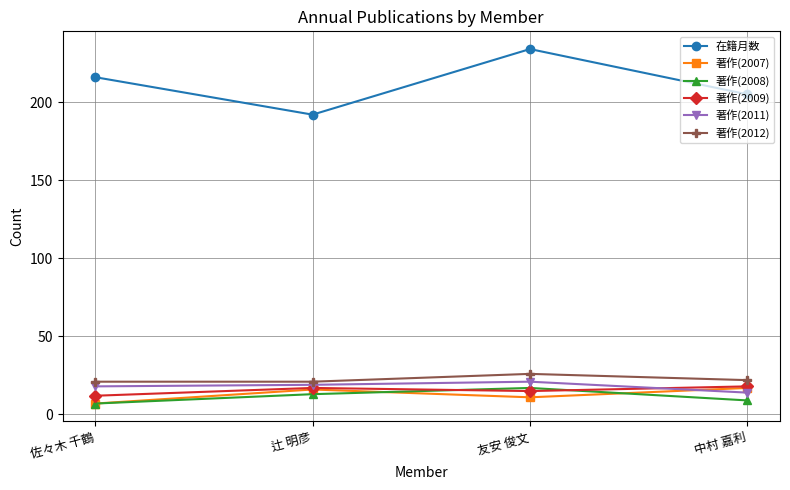

Reading left to right, extract all data points from this chart.

在籍月数: 佐々木 千鶴=216	辻 明彦=192	友安 俊文=234	中村 嘉利=205
著作(2007): 佐々木 千鶴=7	辻 明彦=16	友安 俊文=11	中村 嘉利=17
著作(2008): 佐々木 千鶴=7	辻 明彦=13	友安 俊文=17	中村 嘉利=9
著作(2009): 佐々木 千鶴=12	辻 明彦=17	友安 俊文=15	中村 嘉利=18
著作(2011): 佐々木 千鶴=18	辻 明彦=19	友安 俊文=21	中村 嘉利=14
著作(2012): 佐々木 千鶴=21	辻 明彦=21	友安 俊文=26	中村 嘉利=22